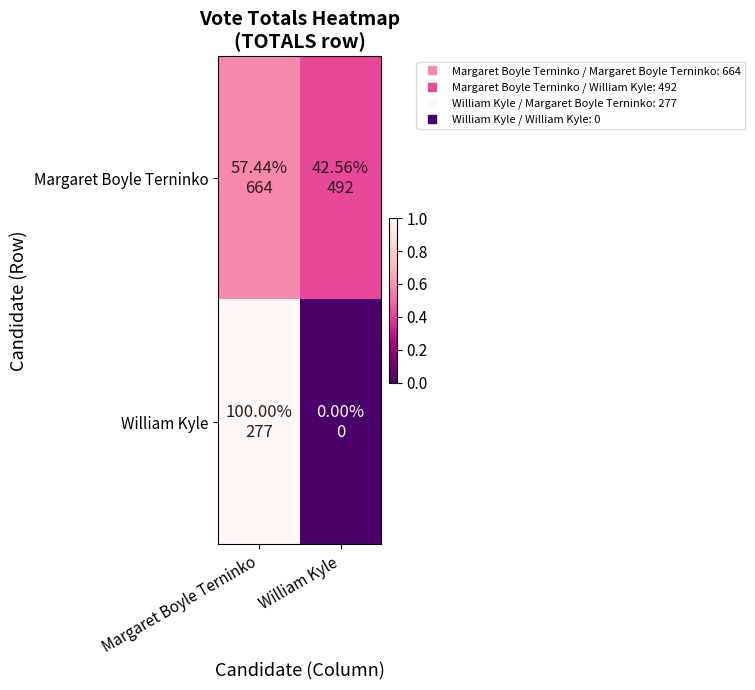

Count the number of data series in this chart.

2